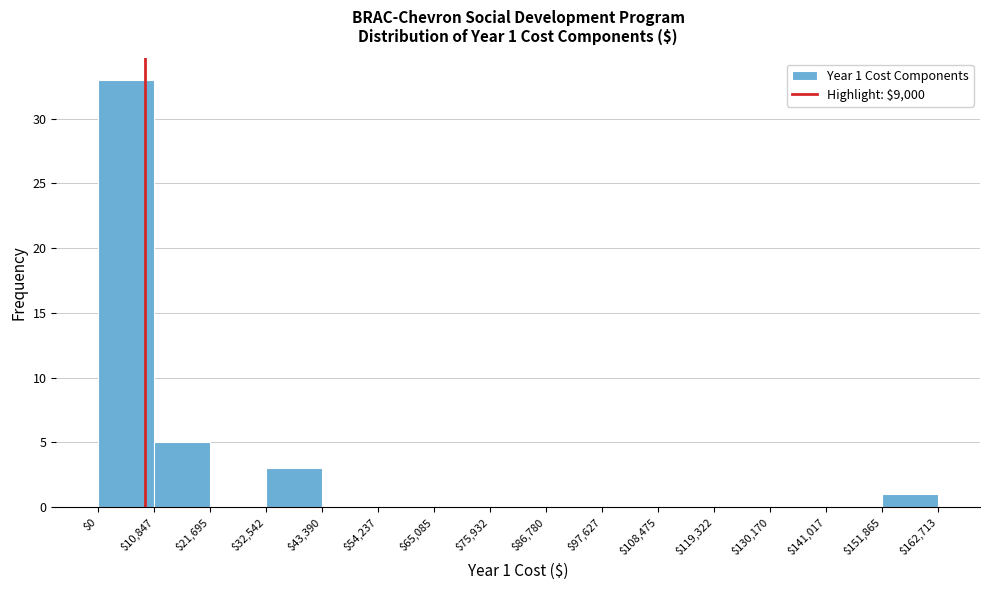

Over which range of the x-axis is the bar tallest?

$0 to $10,847